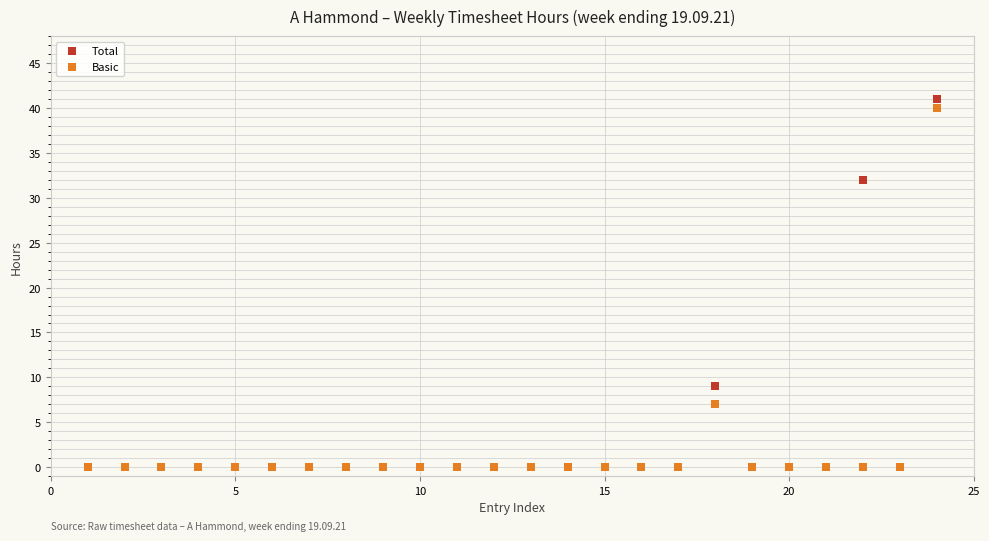

Which series contains the highest Y value?

Total